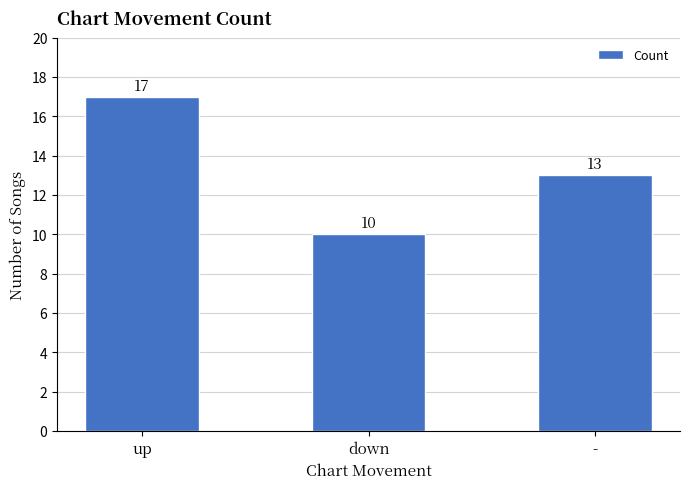

What is the sum of all values?

40